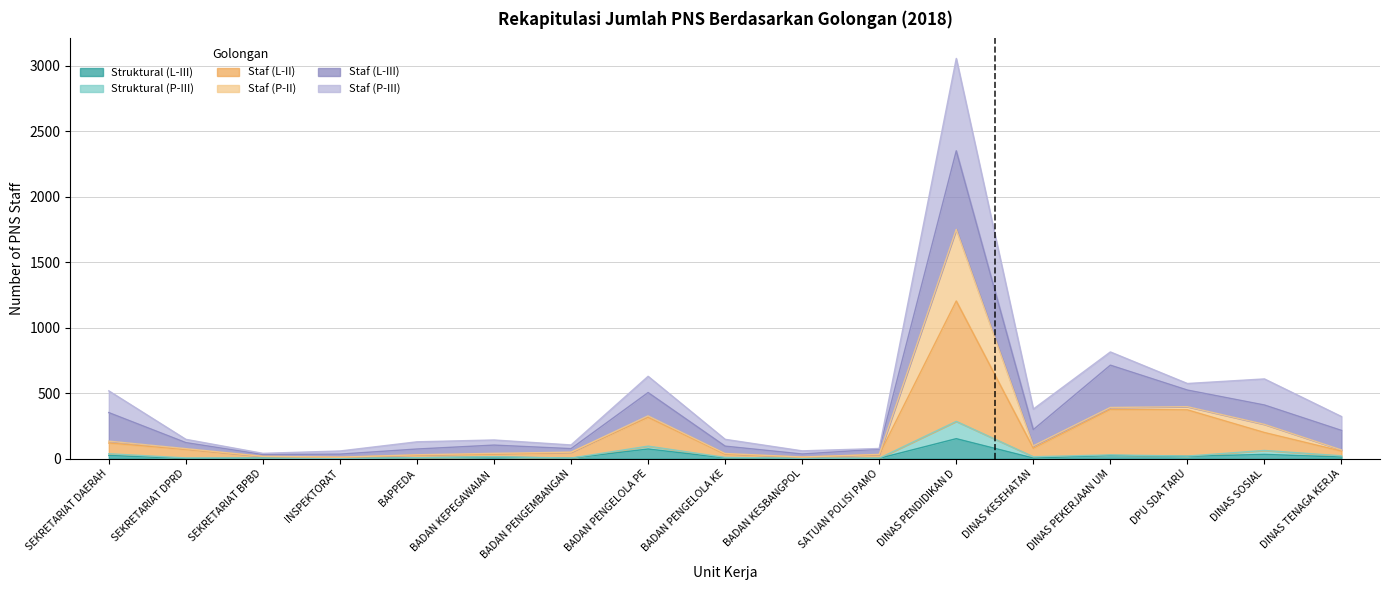

Which category has the highest value in the Struktural (L-III) series?

DINAS PENDIDIKAN D